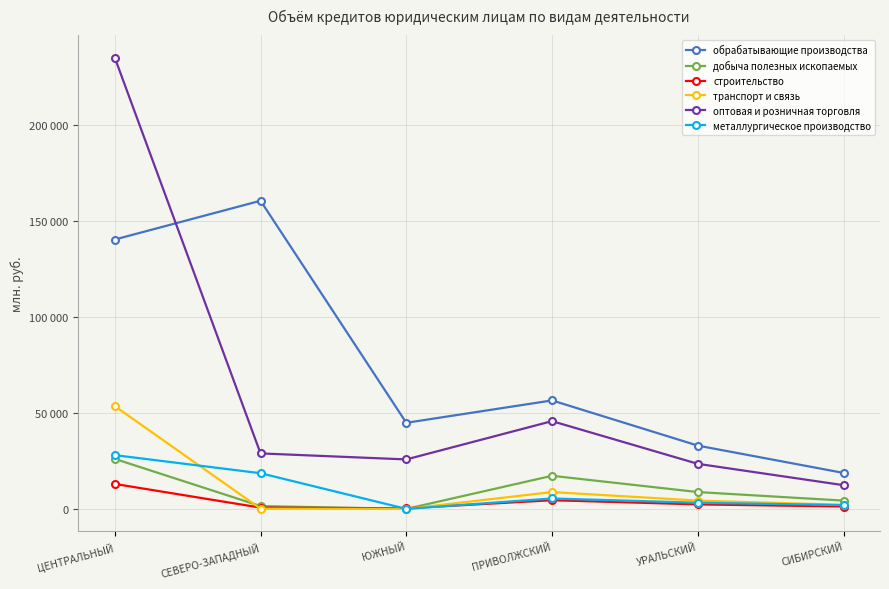

Reading left to right, extract all data points from this chart.

обрабатывающие производства: 140194	160382	44813	56459	32946	18724
добыча полезных ископаемых: 26026	1473	0	17234	8765	4321
строительство: 12997	658	311	4521	2345	1234
транспорт и связь: 53488	119	0	8765	4321	2109
оптовая и розничная торговля: 234844	28881	25752	45678	23456	12345
металлургическое производство: 27987	18572	0	5432	3210	1987